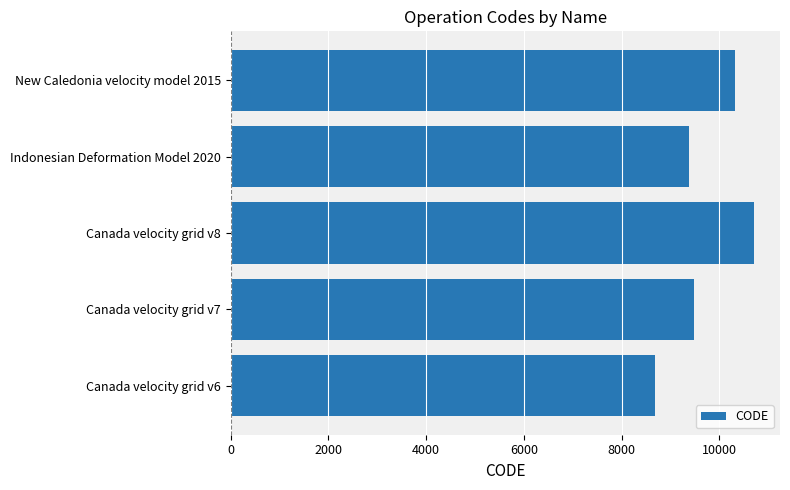

Which label corresponds to the largest value in the chart?

Canada velocity grid v8